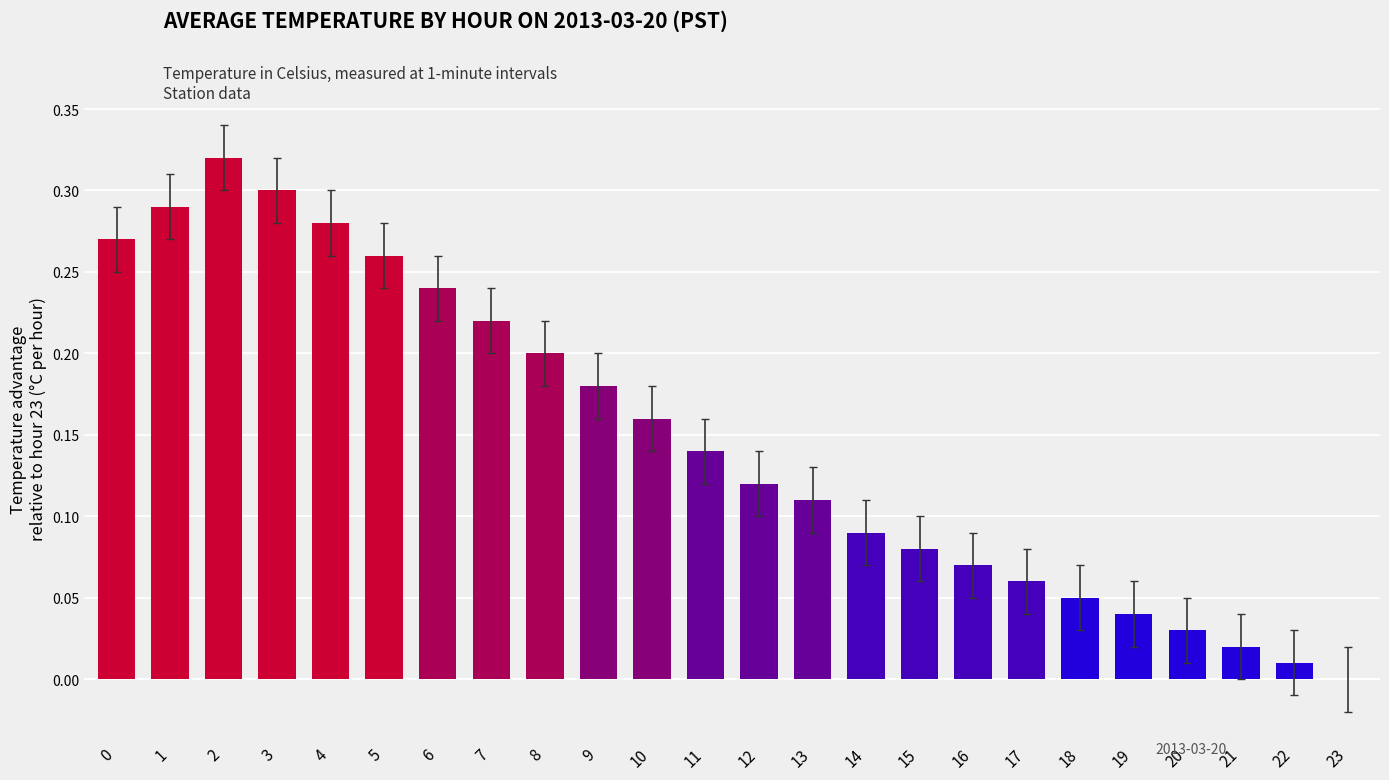

What is the sum of all values?

3.5